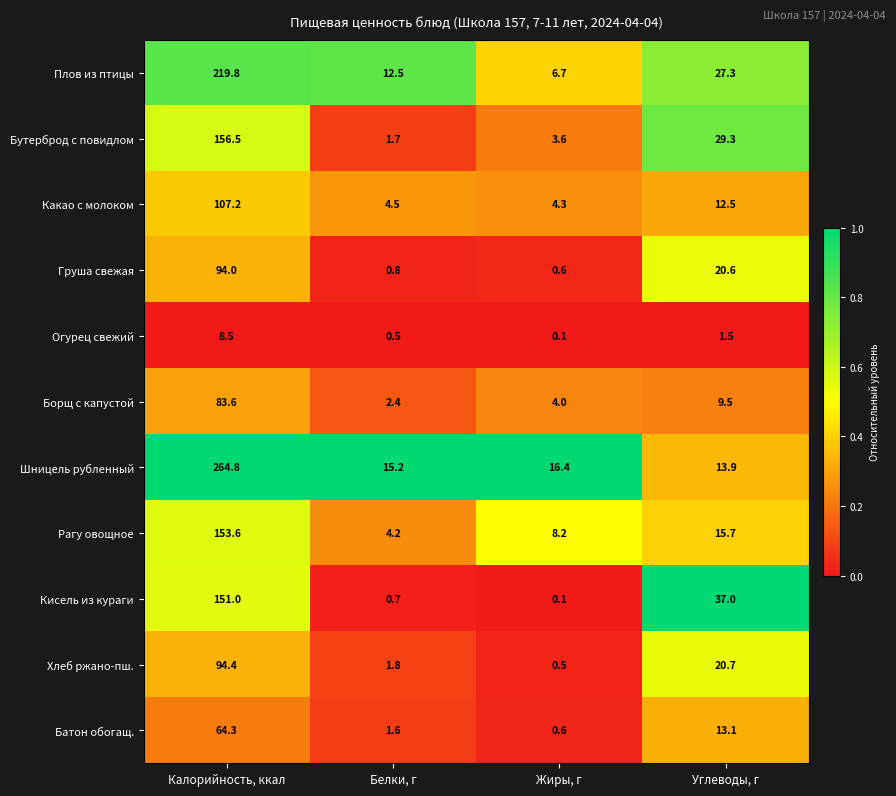

Is it true that Борщ с капустой equals 3.9 at Белки, г?

False